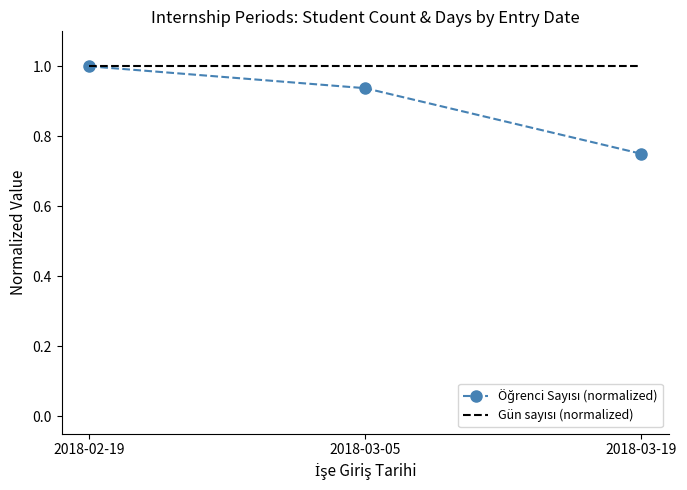

At how many categories does at least one series exceed 0?

3